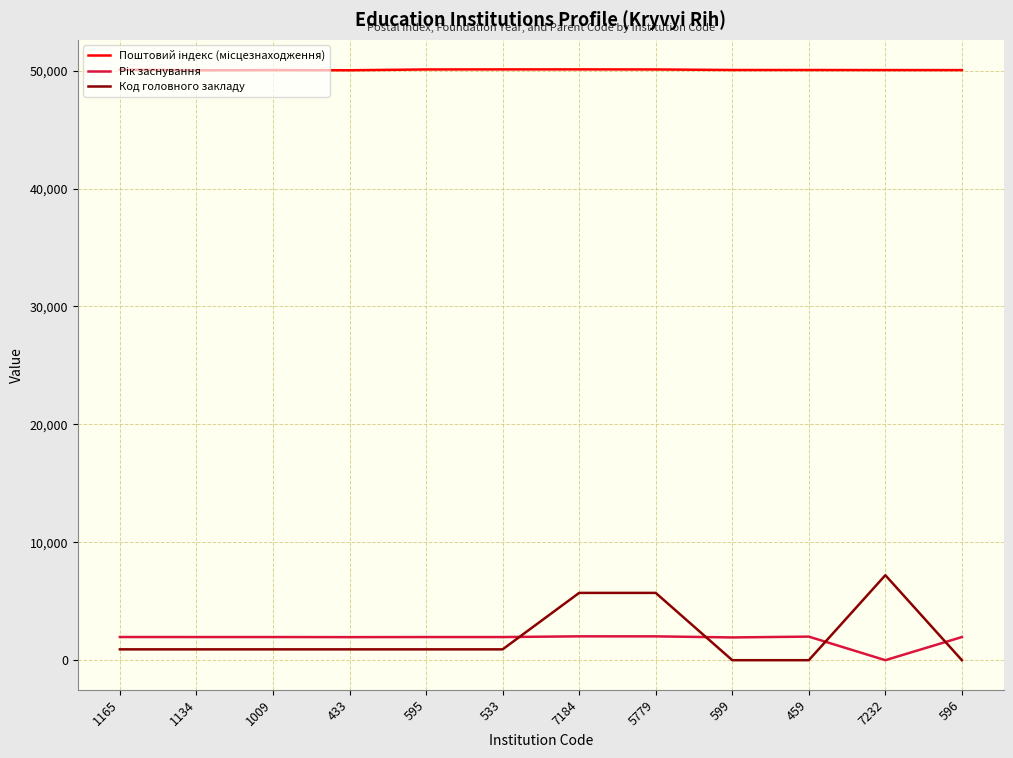

Which series has the widest spread of values?

Код головного закладу